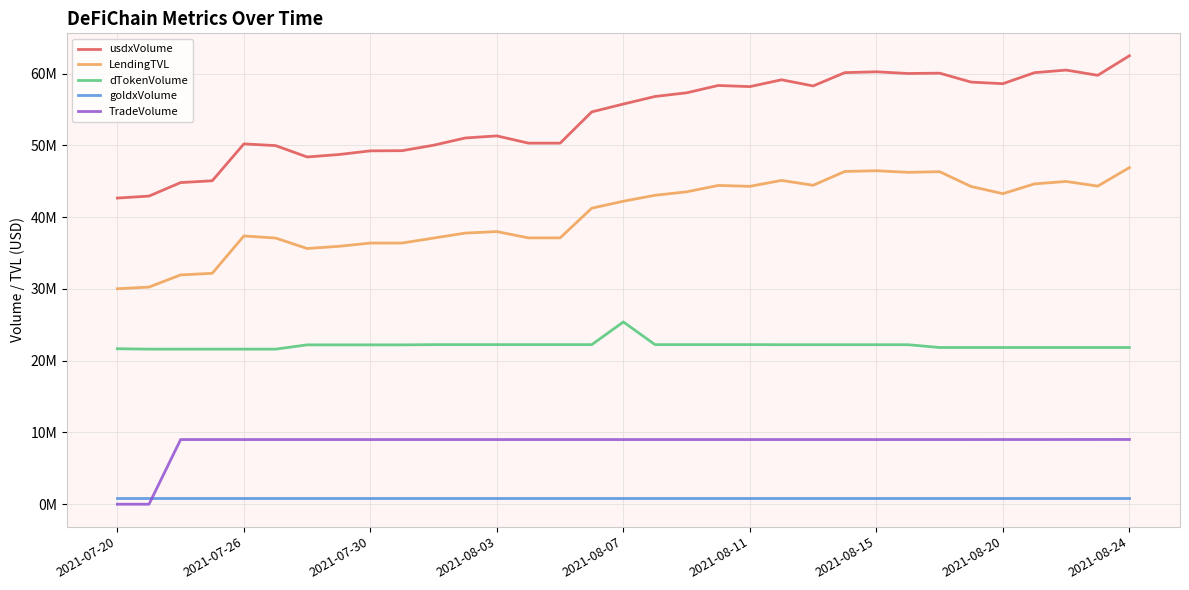

Which series has the largest total across all categories?

usdxVolume